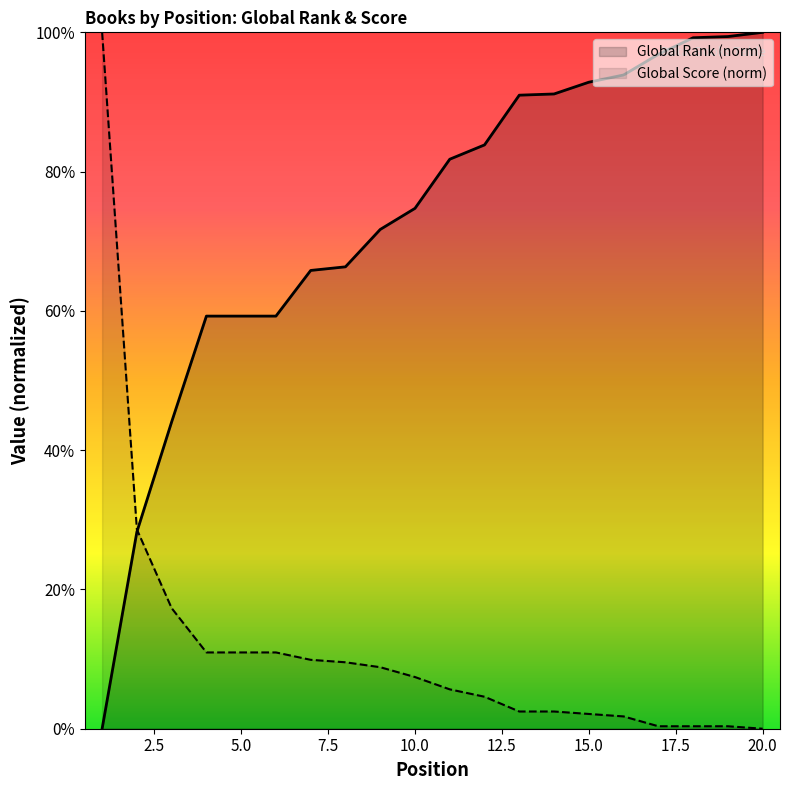

What are all the series names shown in the legend?

Global Rank, Global Score